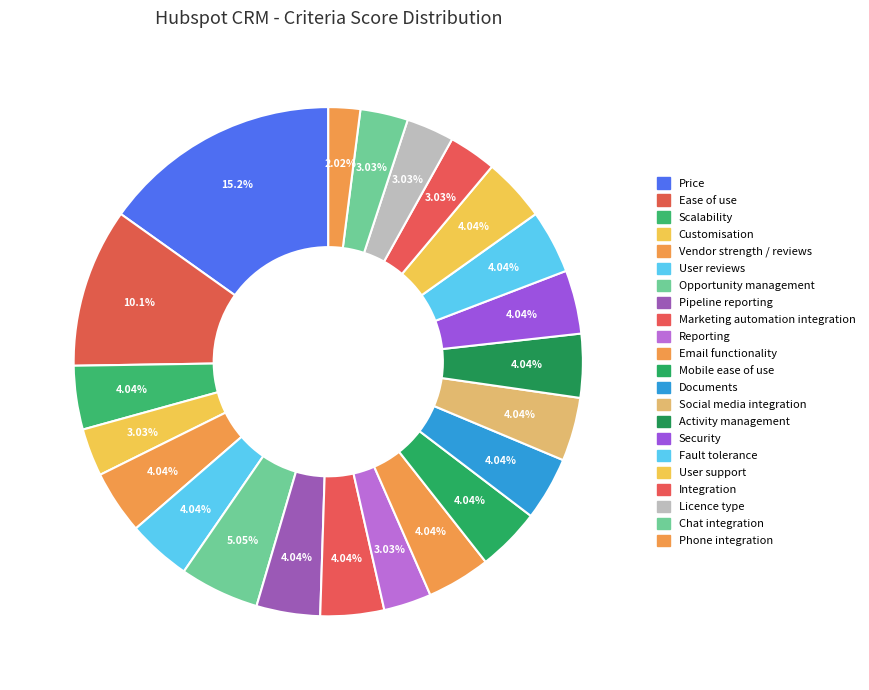

The Phone integration slice represents 2% of the pie. True or false?

True